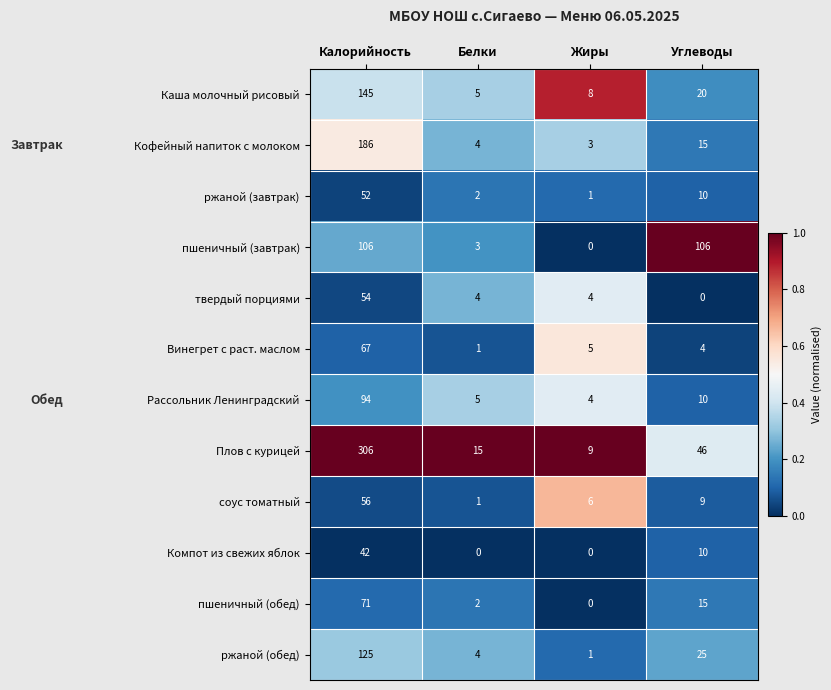

Which series has the largest total across all categories?

Плов с курицей